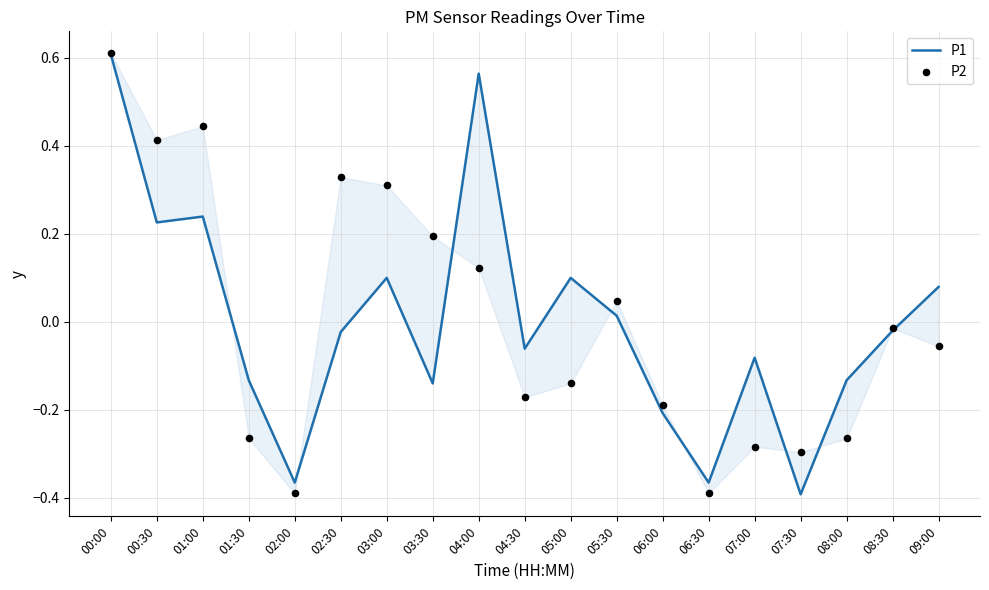

Is the value of P2 at 07:00 greater than the value of P1 at 01:30?

No